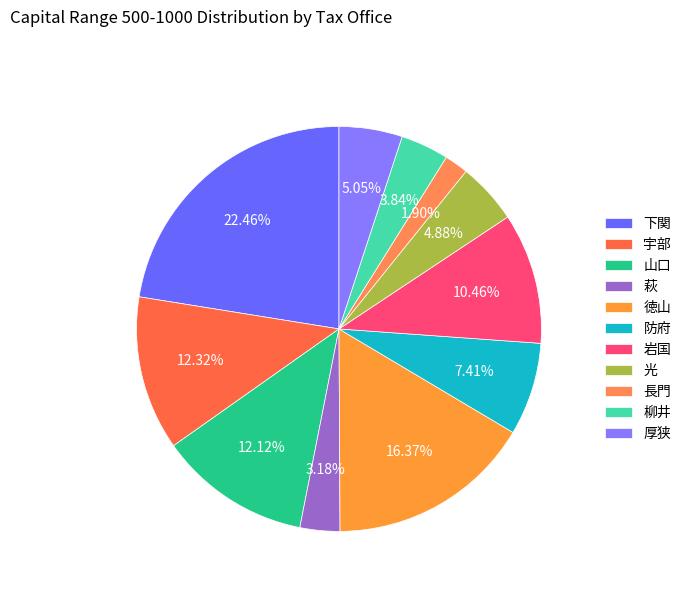

What is the largest slice in the pie chart?

下関